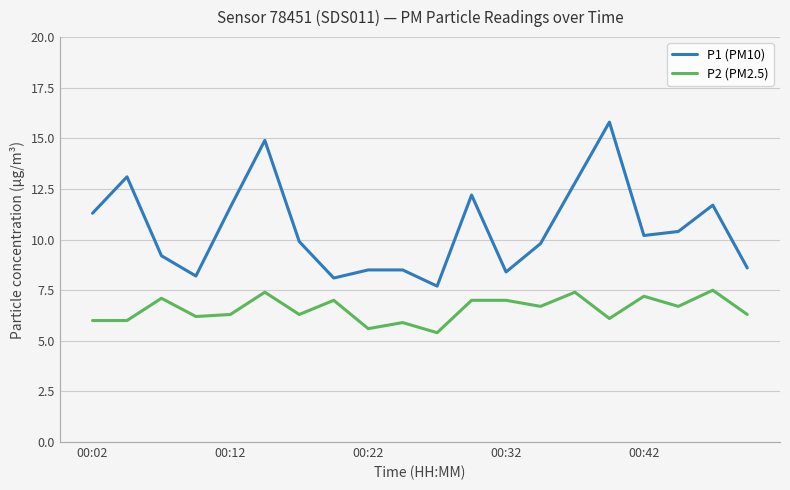

True or false: P1 (PM10) and P2 (PM2.5) intersect in this chart.

False